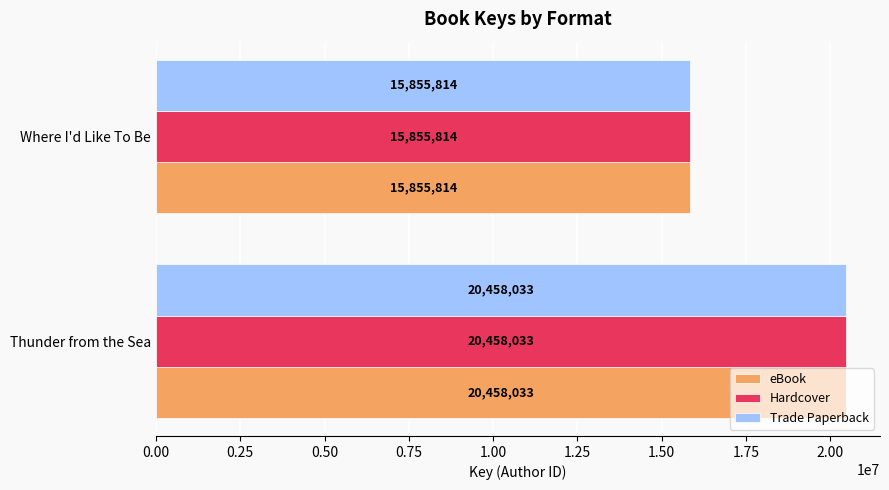

What is the average value of the eBook series?

18156924